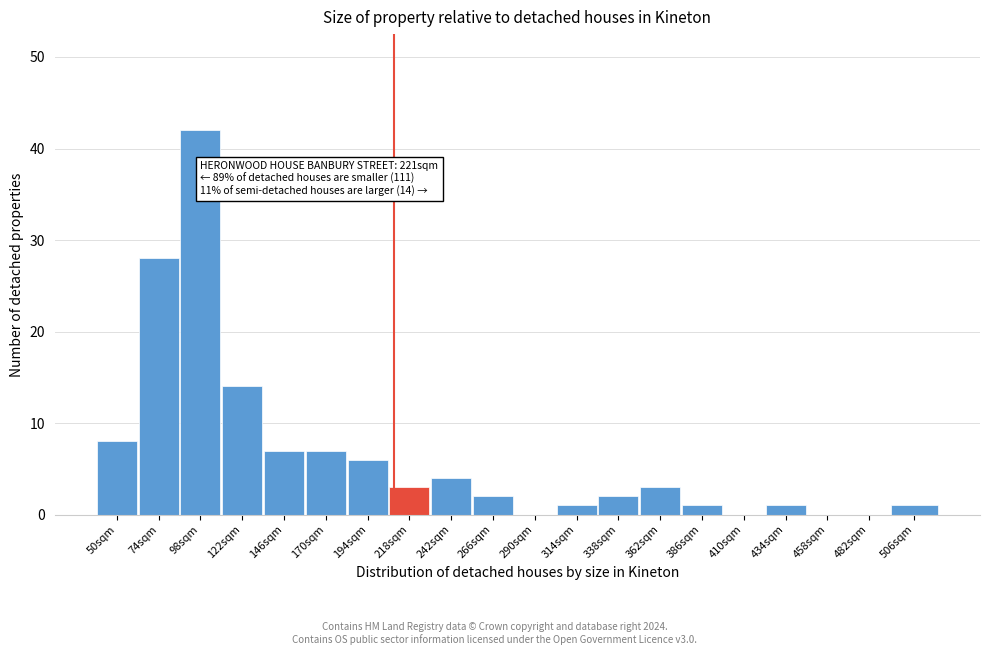

Reading left to right, what are all the values shown in this chart?

50sqm=8	74sqm=28	98sqm=42	122sqm=14	146sqm=7	170sqm=7	194sqm=6	218sqm=3	242sqm=4	266sqm=2	290sqm=0	314sqm=1	338sqm=2	362sqm=3	386sqm=1	410sqm=0	434sqm=1	458sqm=0	482sqm=0	506sqm=1